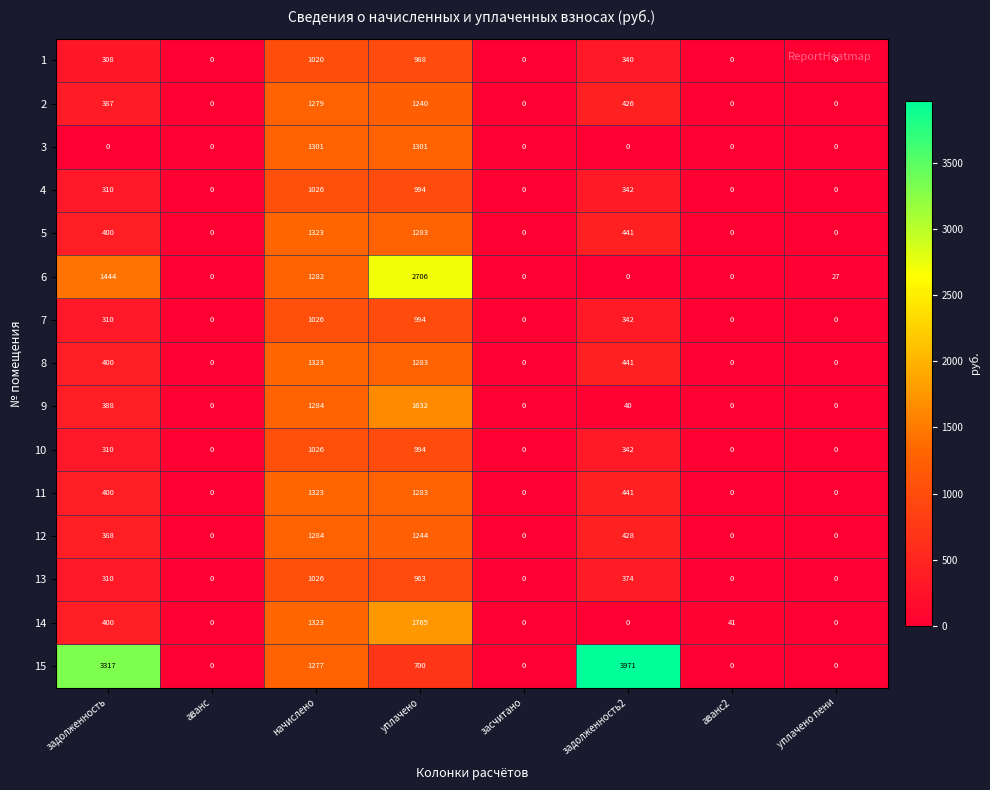

What is the difference between the second highest and second lowest values in the 4 series?

994